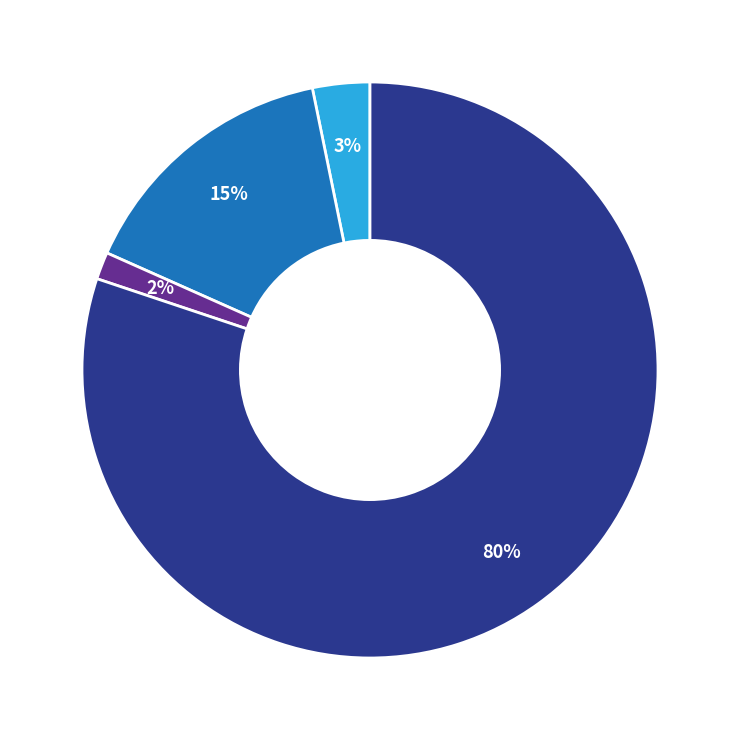

Does any single category account for the majority?

Yes